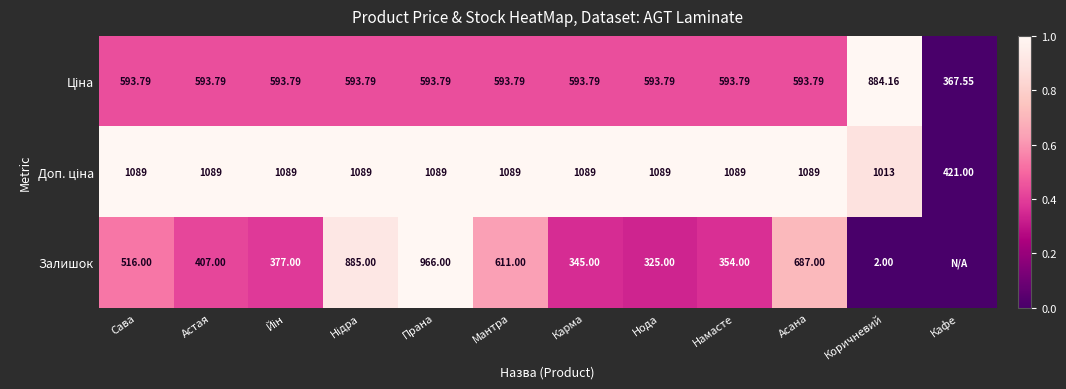

Between Мантра and Нода, which series saw the biggest shift?

Залишок